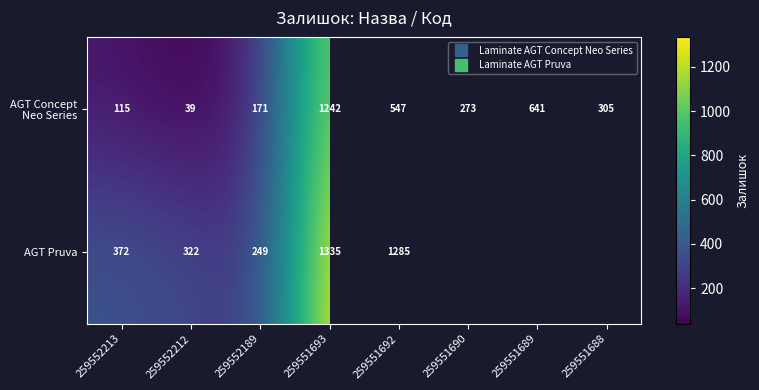

Is it true that AGT Concept Neo Series equals 305.0 at 259551688?

True